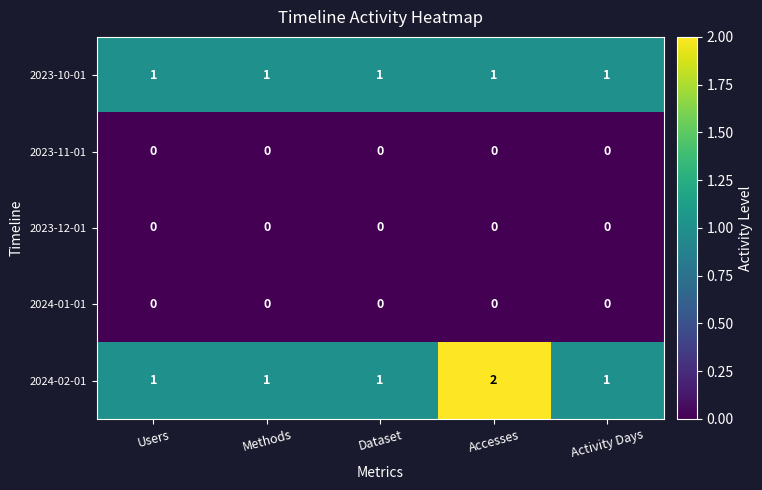

Which series has the widest spread of values?

2024-02-01